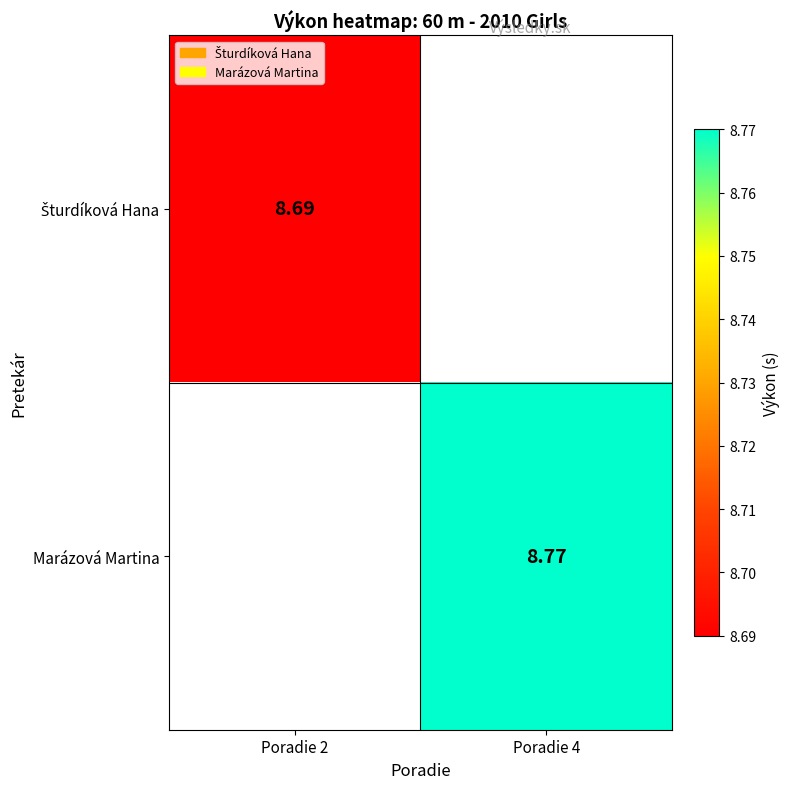

Which label corresponds to the smallest value in the chart?

Poradie 2